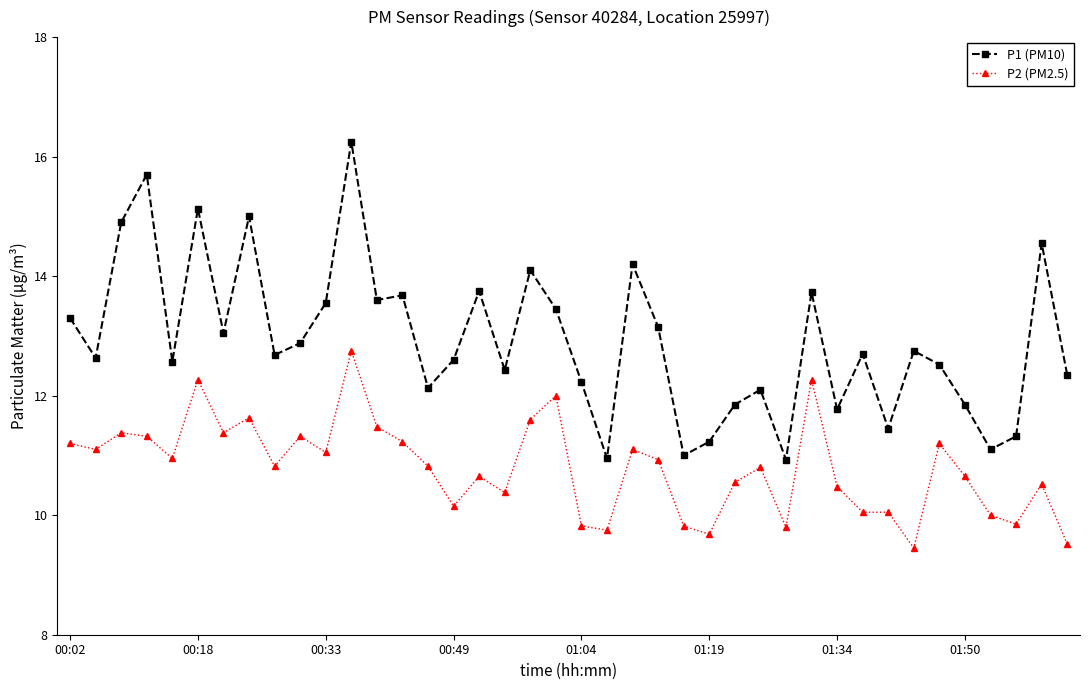

List the series in order of their peak value, highest first.

P1 (PM10), P2 (PM2.5)